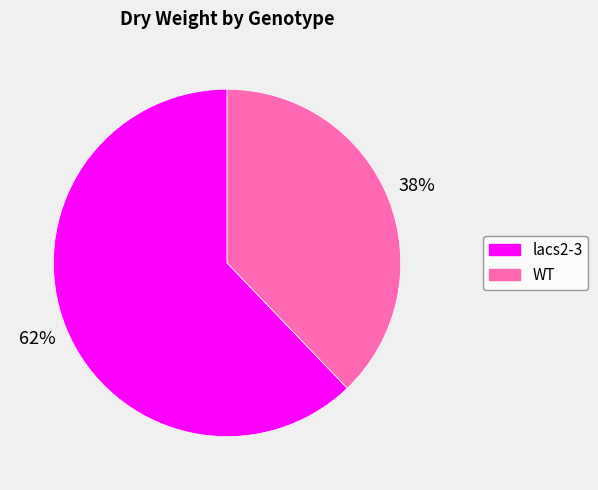

What is the smallest slice in the pie chart?

WT